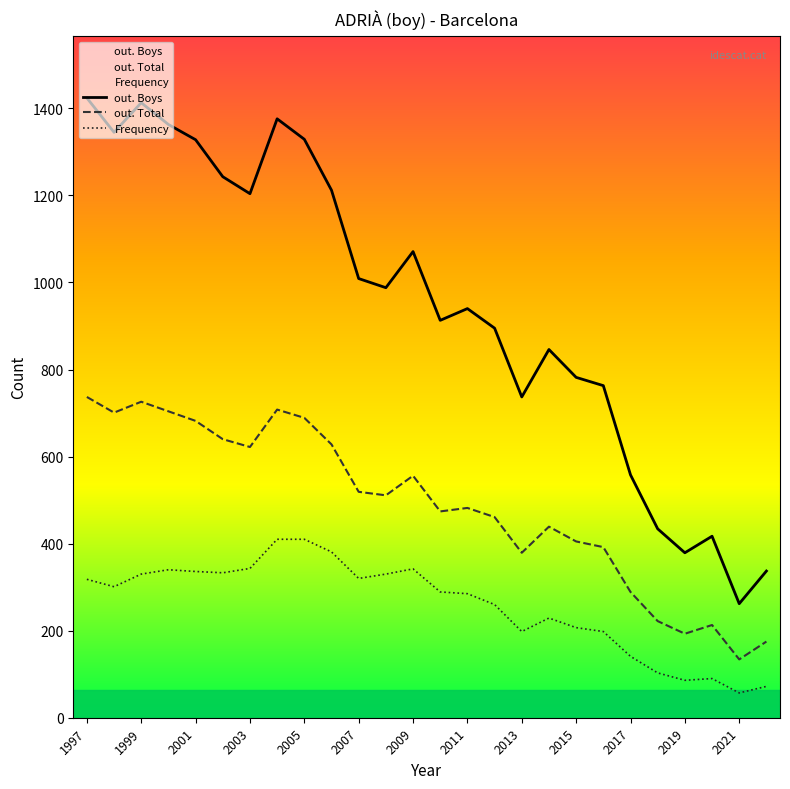

What is the value of the out. Boys point at the 7th from the left?

1204